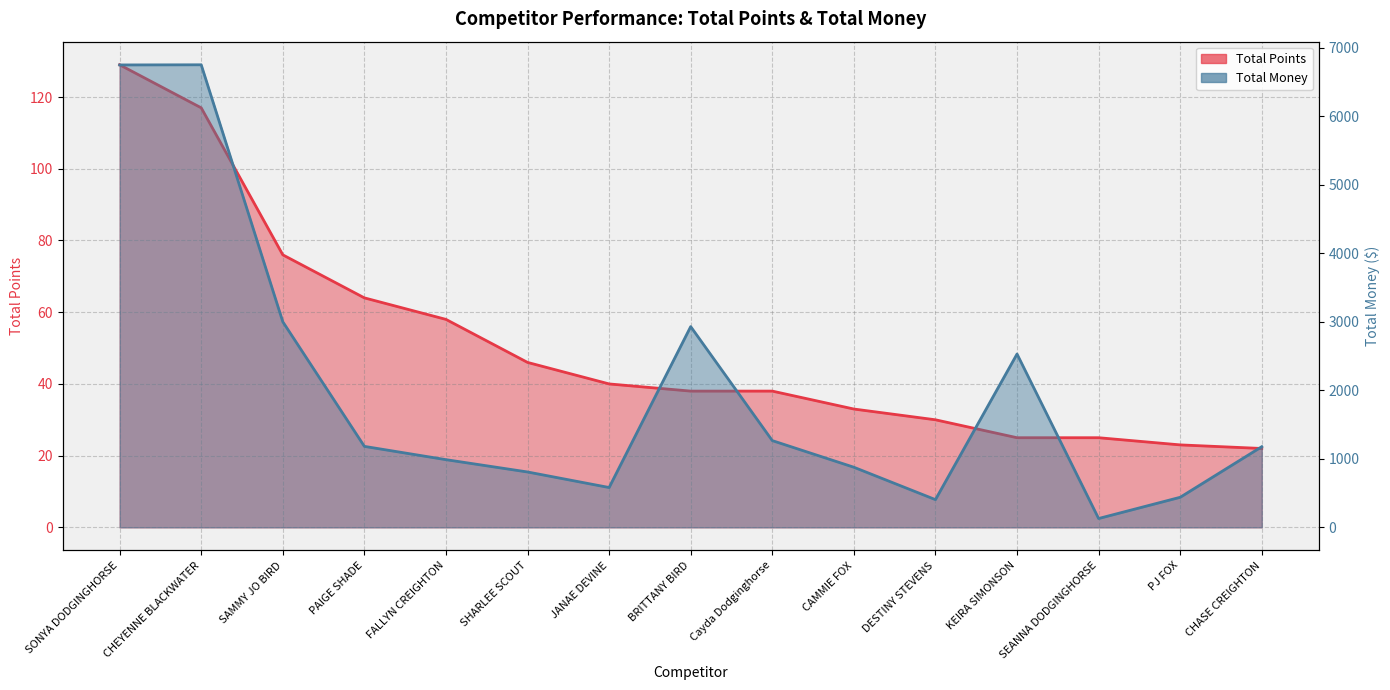

Which series has the largest total across all categories?

Total Money